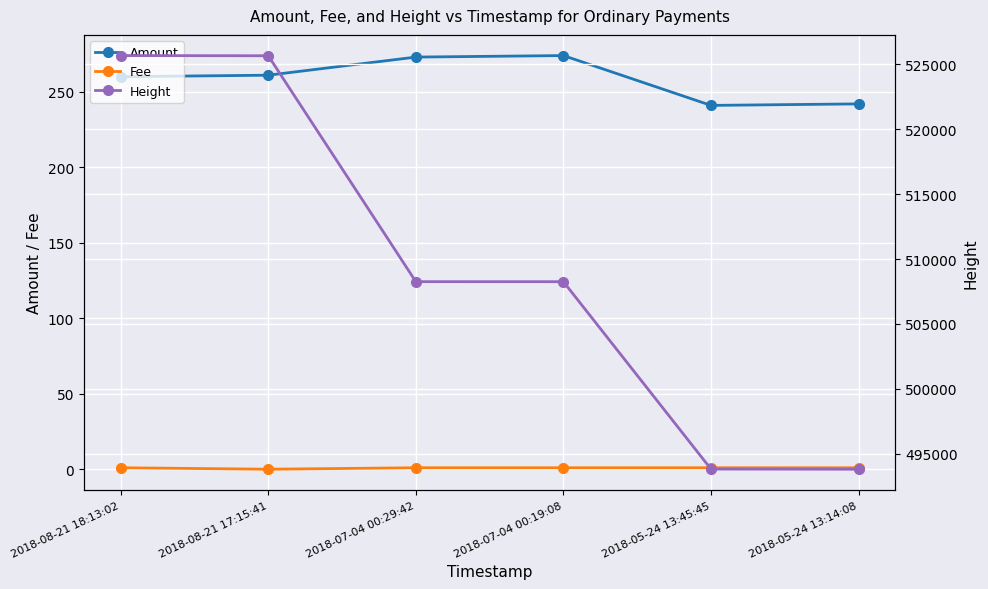

At which label is Fee closest to 0?

2018-08-21 17:15:41